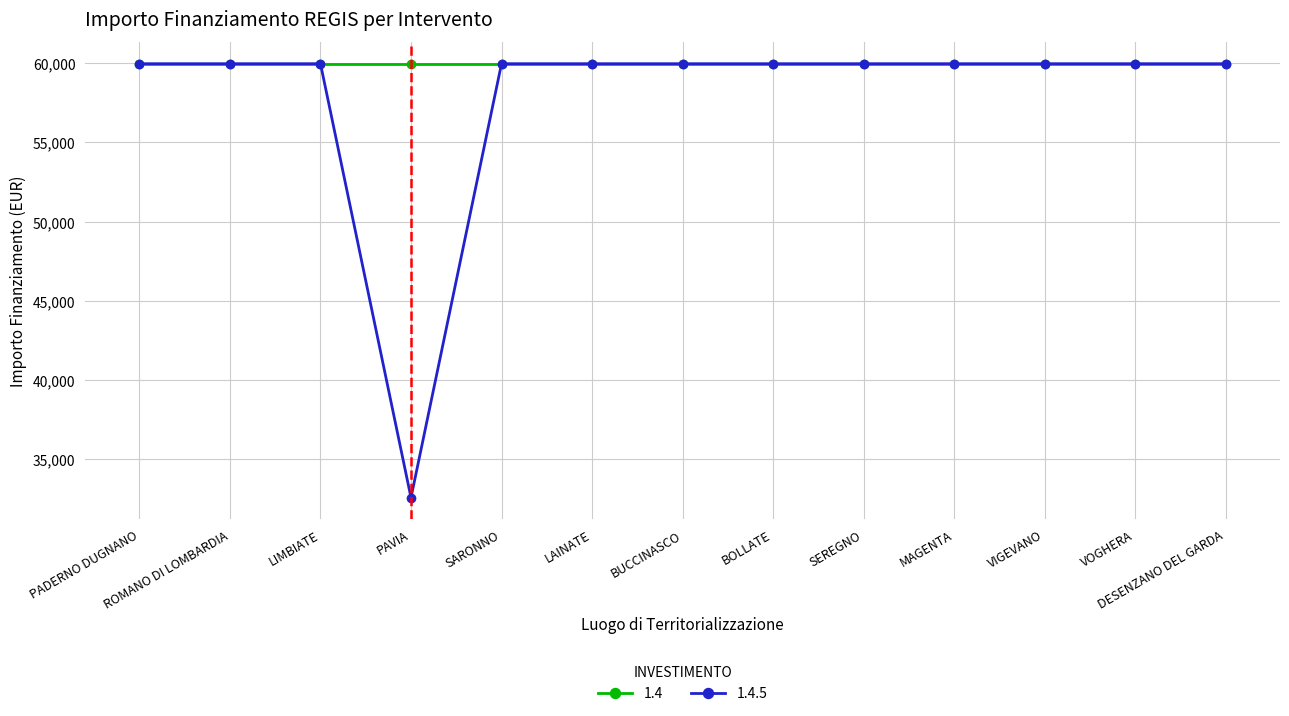

The value of 1.4 at VOGHERA is 80203. True or false?

False